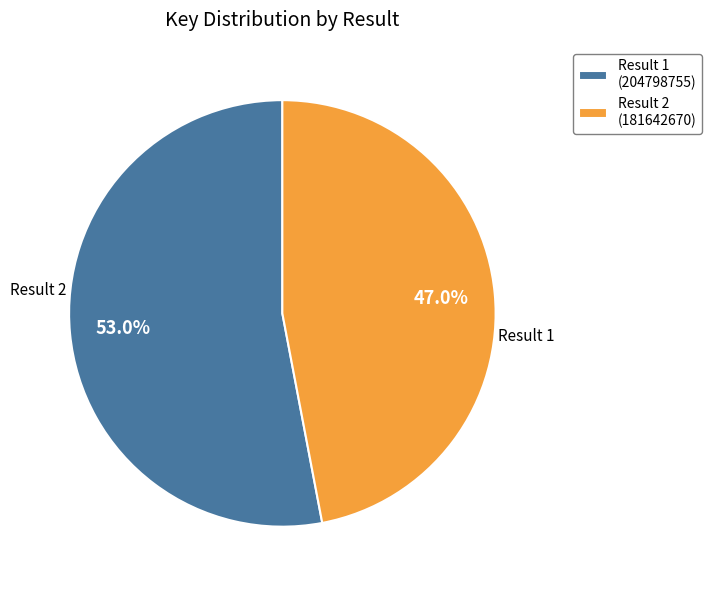

Which slice represents more than half of the pie?

Result 1 (204798755)